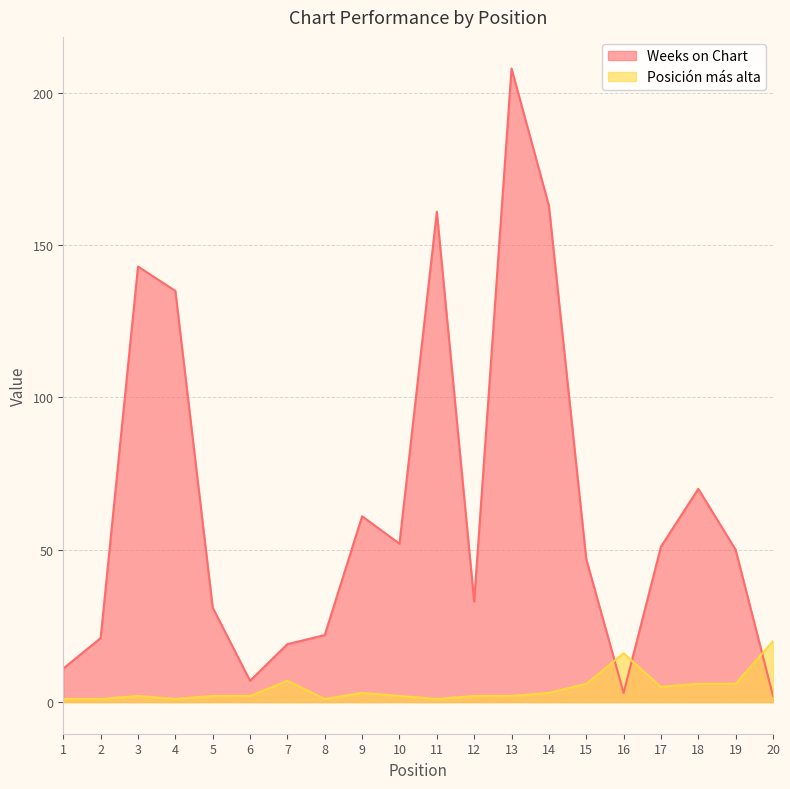

At which category does Posición más alta reach its first local peak?

3